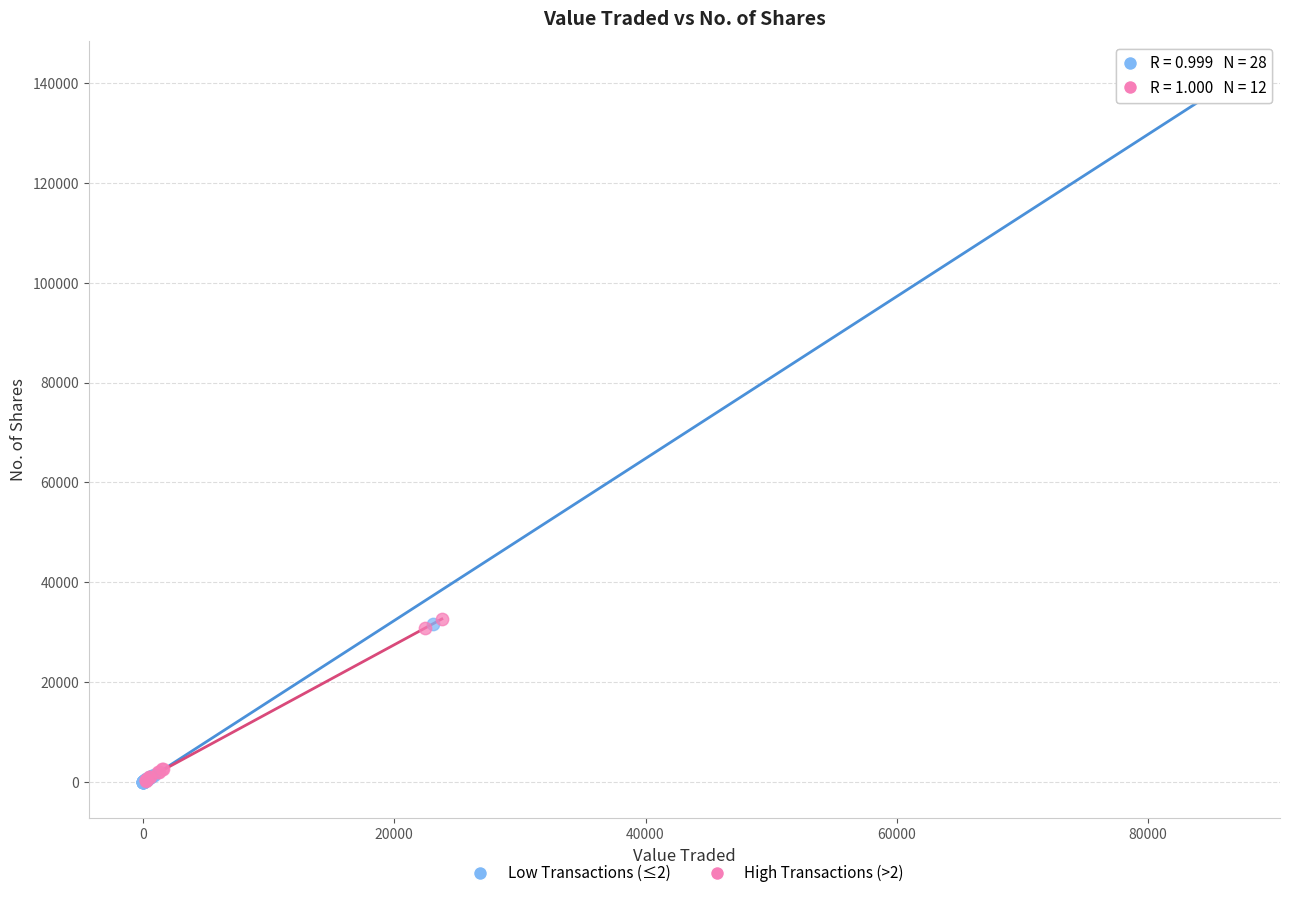

Which series reaches the maximum Y coordinate?

Low Transactions (≤2)